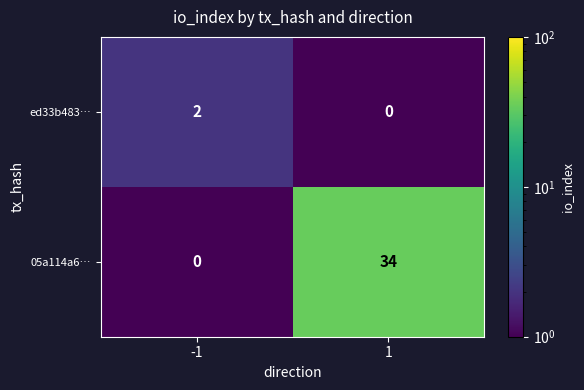

True or false: ed33b483… has a value of 2 at -1.

True